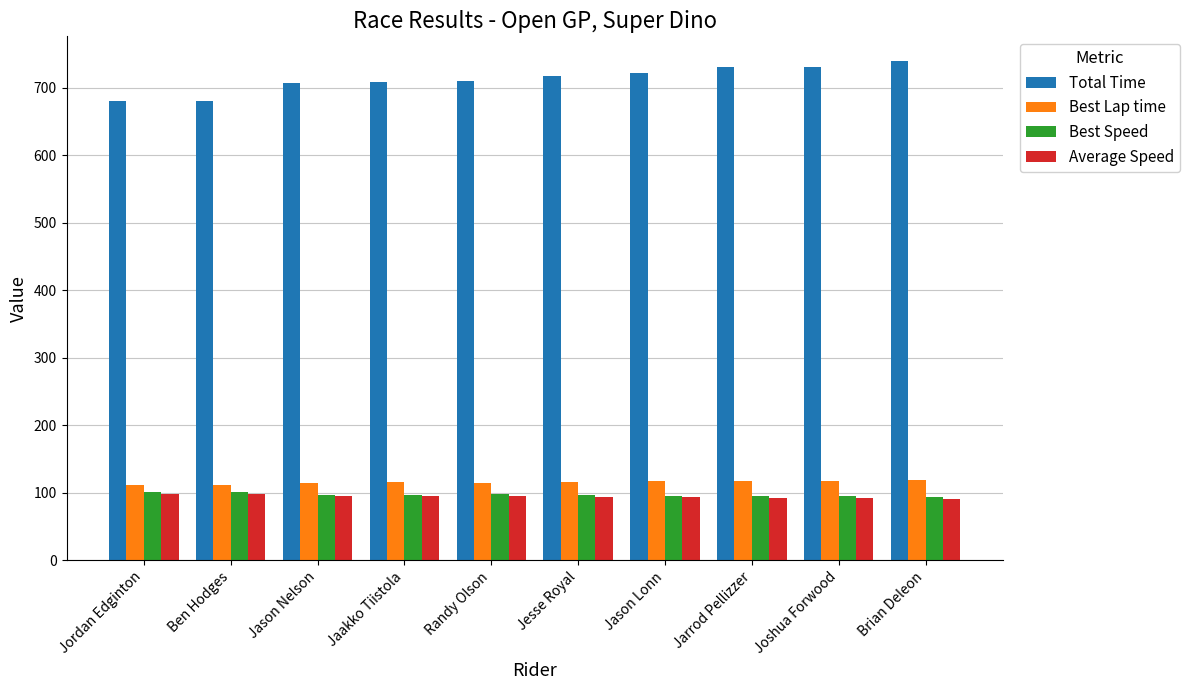

Which series has the widest spread of values?

Total Time